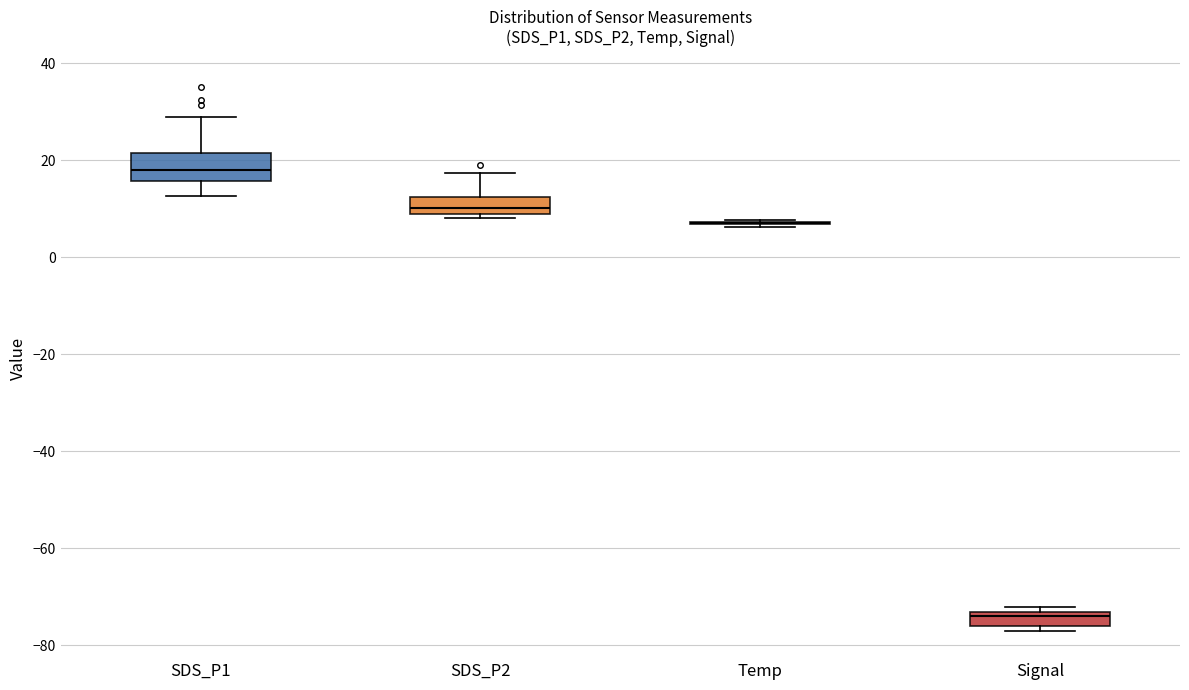

Comparing the boxes themselves (not the whiskers), which one is the tallest?

SDS_P1